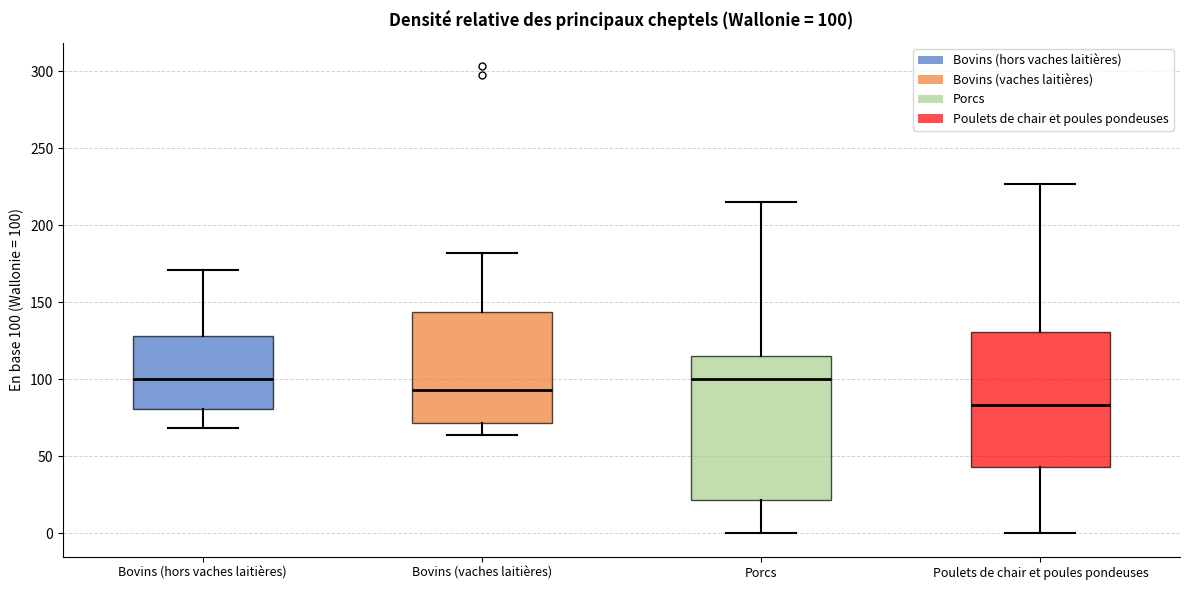

Which box is the tallest, from its lower edge to its upper edge?

Porcs